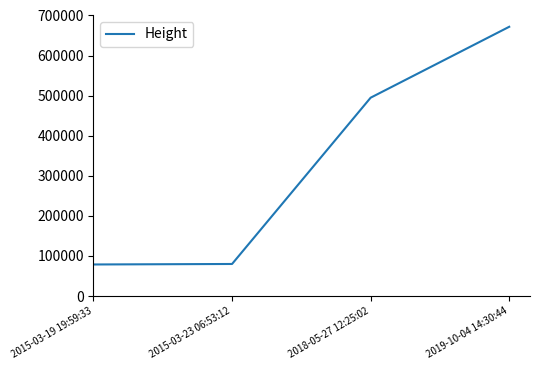

Where is the data nearest to the value 375295?

2018-05-27 12:25:02